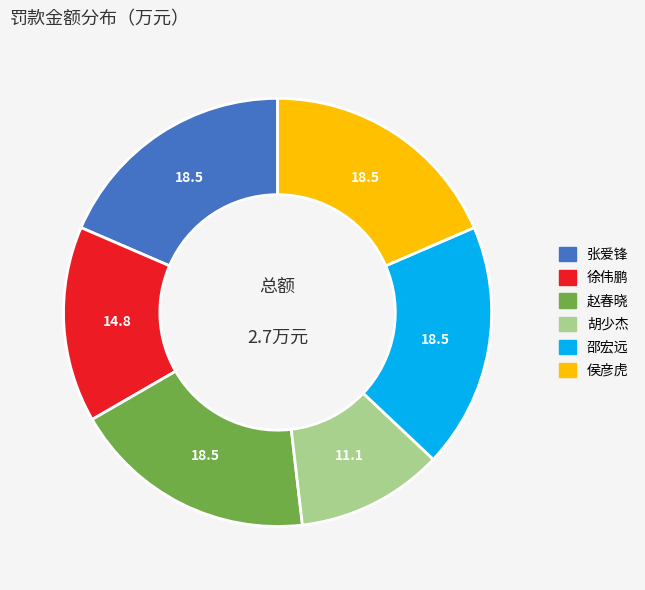

Is there a majority slice in this chart?

No